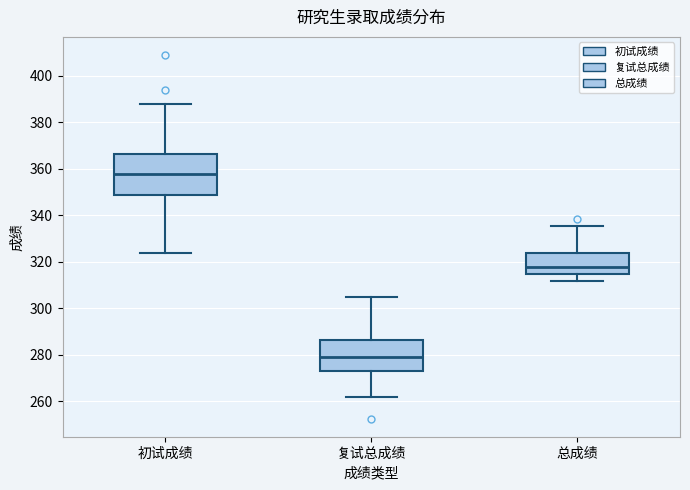

Reading left to right, read every box against the y-axis: the position of its median line, the range the box covers, and the ends of its whiskers. The values are not printed on the chart, so give them approximately, as read against the axis.

初试成绩: median 358, box 350 to 366, whiskers 324 to 388
复试总成绩: median 280, box 274 to 286, whiskers 262 to 306
总成绩: median 318, box 314 to 324, whiskers 312 to 336